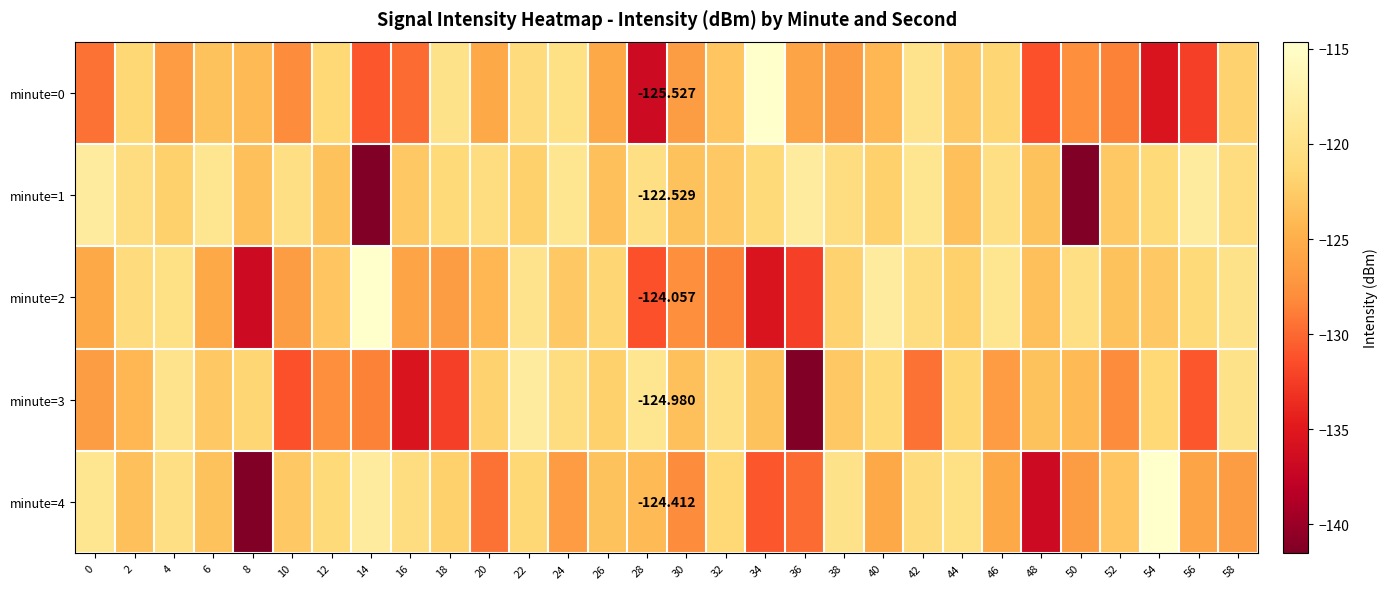

How many data points does each series have?

30